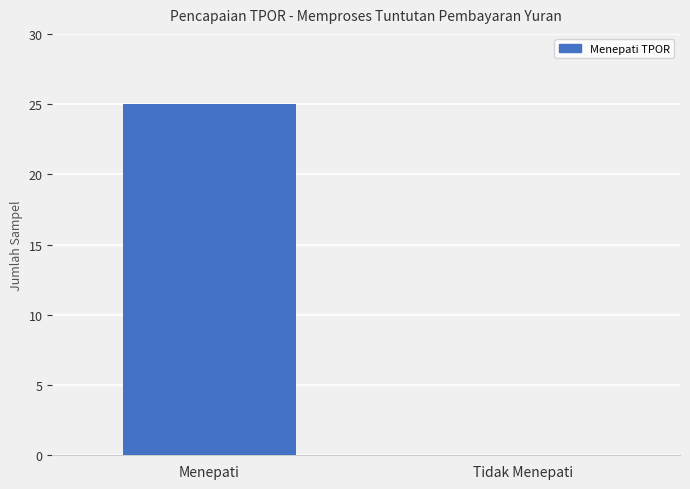

Is it true that the value at Tidak Menepati is 11?

False